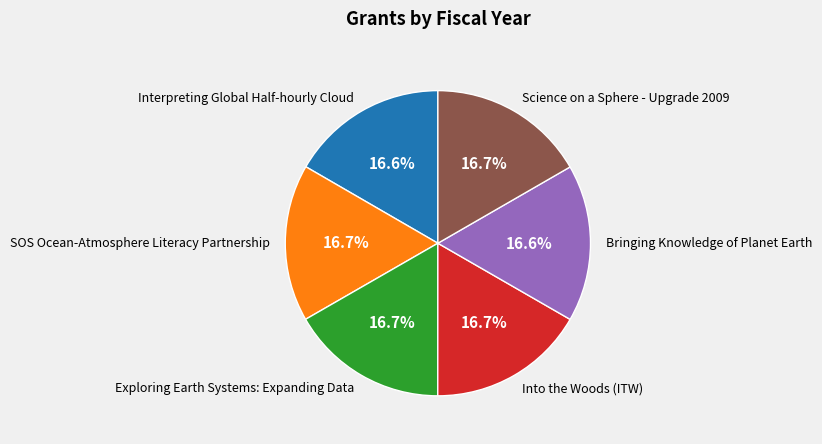

Count the number of slices in the pie.

6